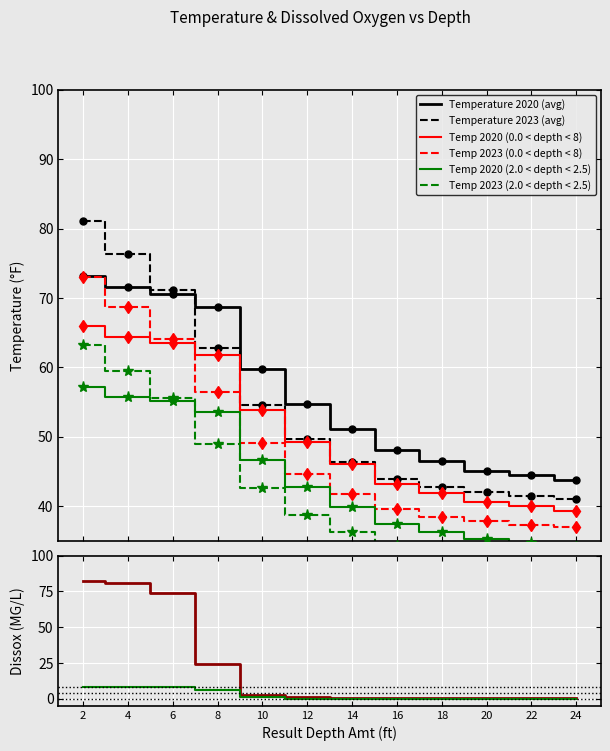

Rank the series at 10 from highest to lowest value.

Temperature 2020, Temperature 2023, Dissox 2020, Dissox 2023